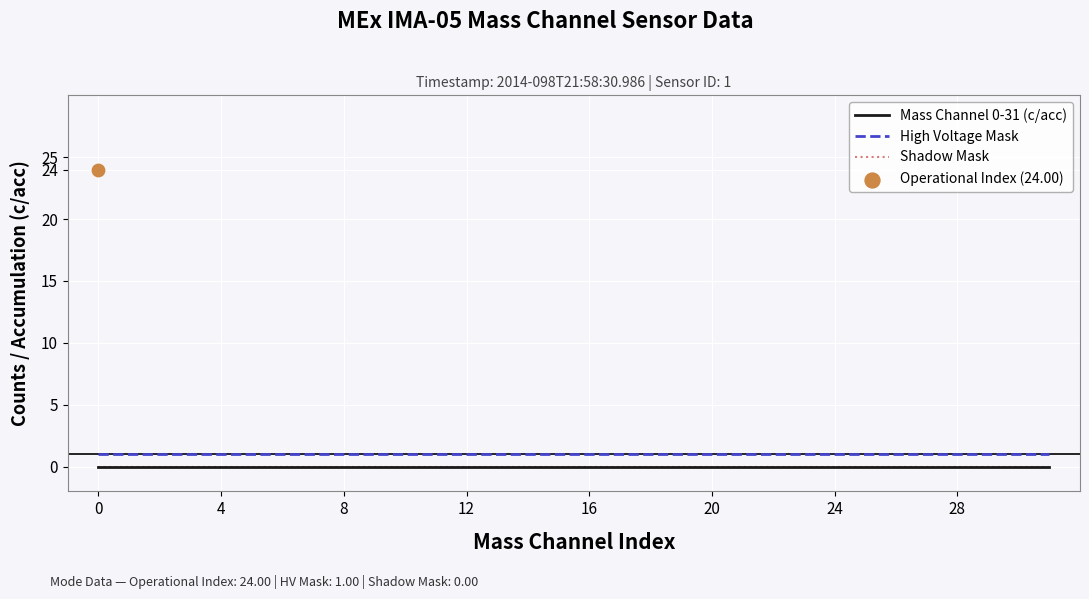

What is the total value across all series at 4?

1